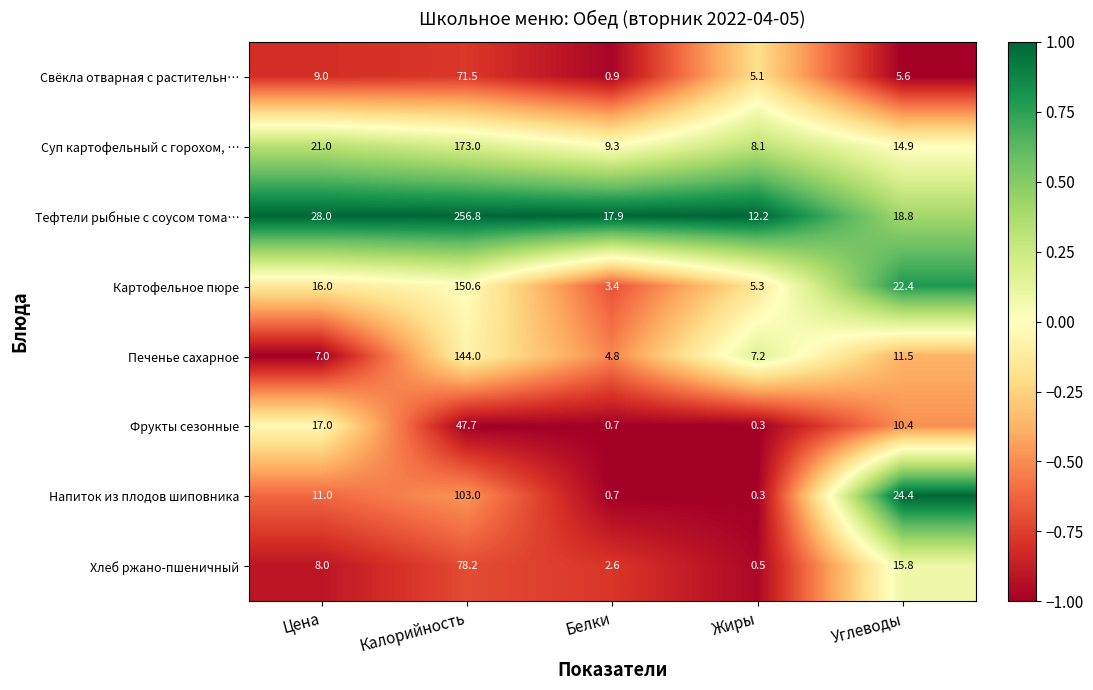

Is it true that Картофельное пюре equals 5.3 at Жиры?

True